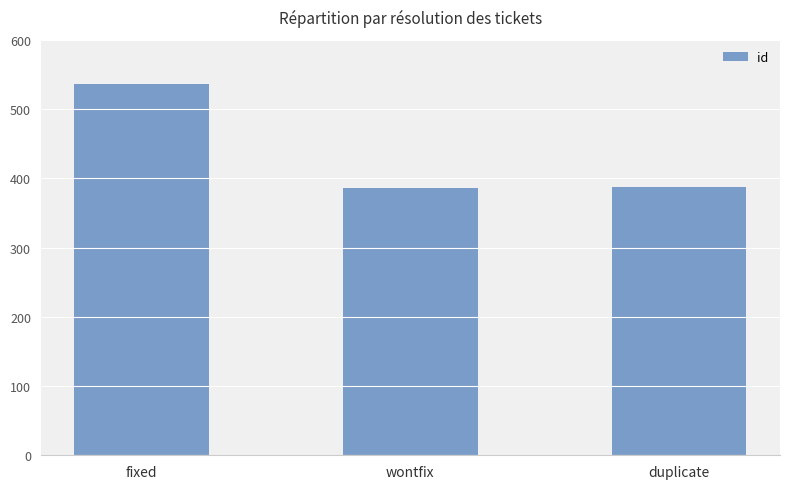

Count the number of categories in the chart.

3